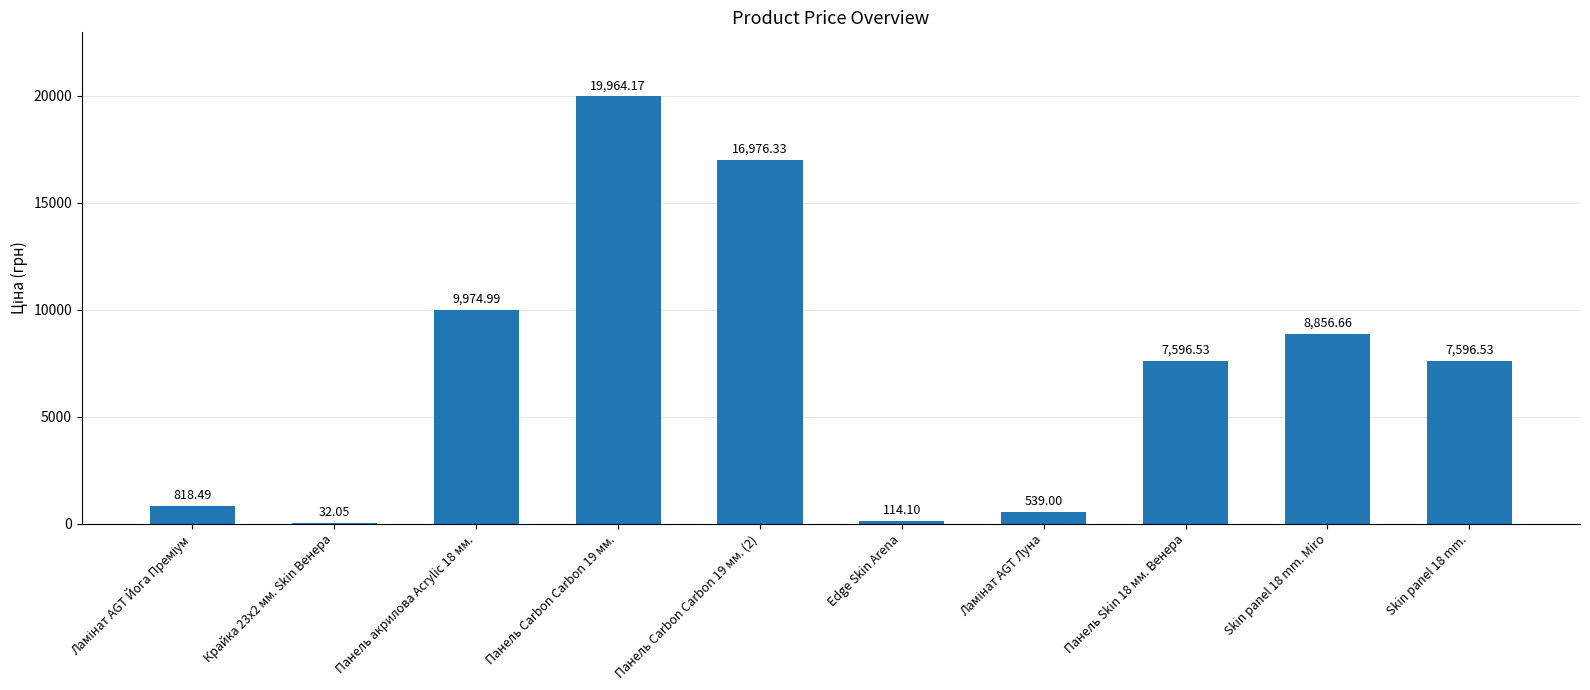

Between Панель Carbon Carbon 19 мм. (2) and Крайка 23x2 мм. Skin Венера, which is larger?

Панель Carbon Carbon 19 мм. (2)